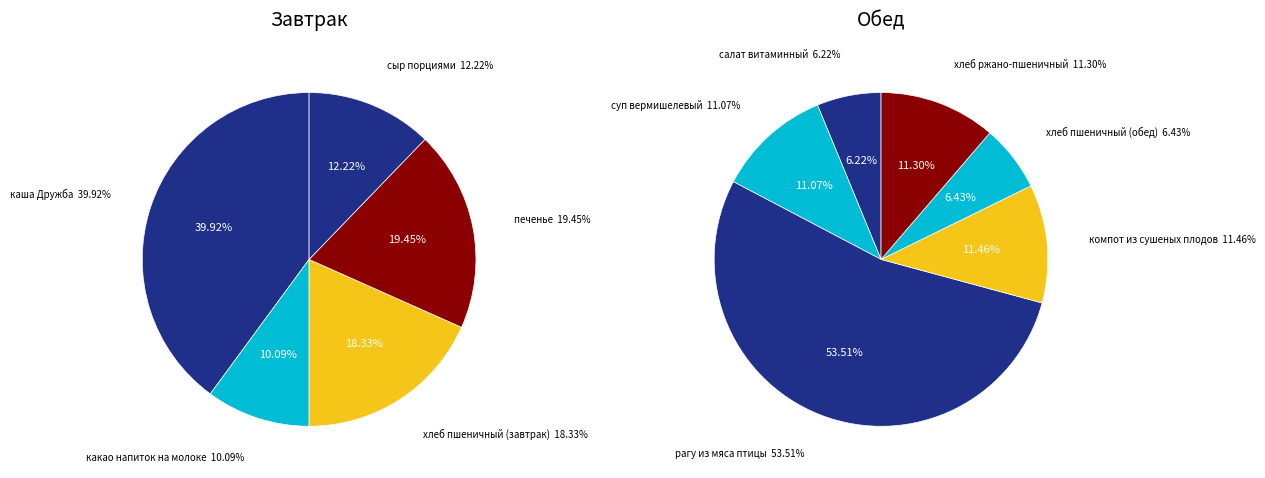

Count the number of slices in the pie.

11